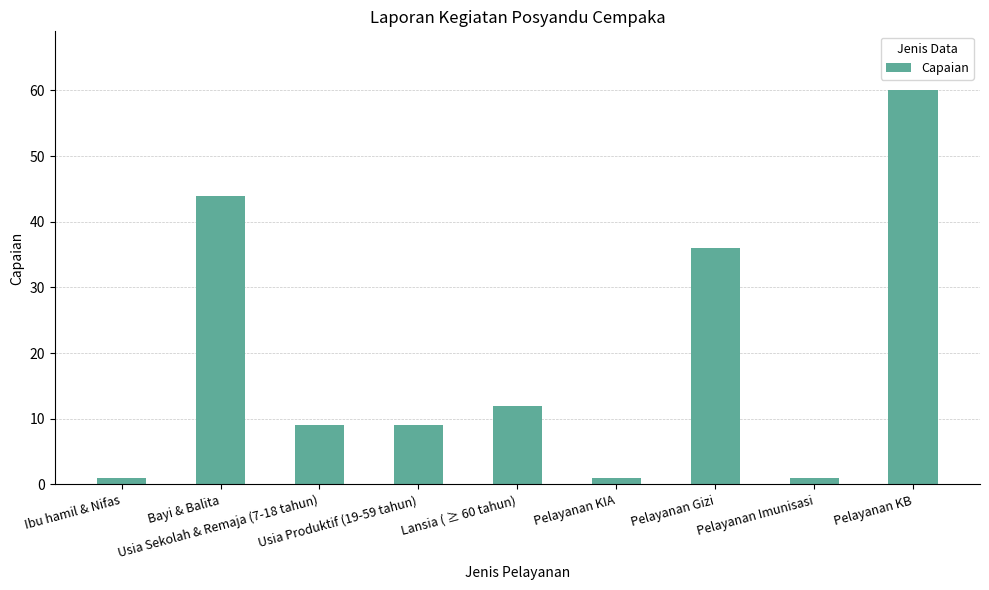

What is the value of the 4th bar from the left?

9